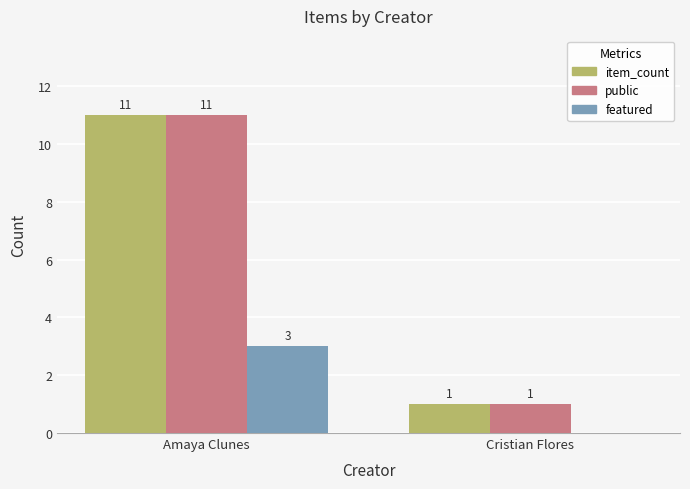

What is the sum of all item_count values?

12